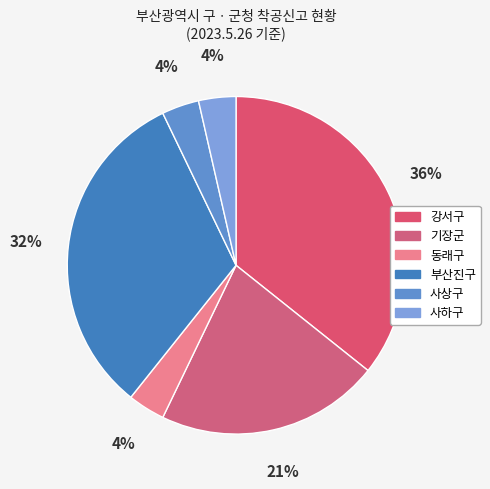

How many slices are in this pie chart?

6